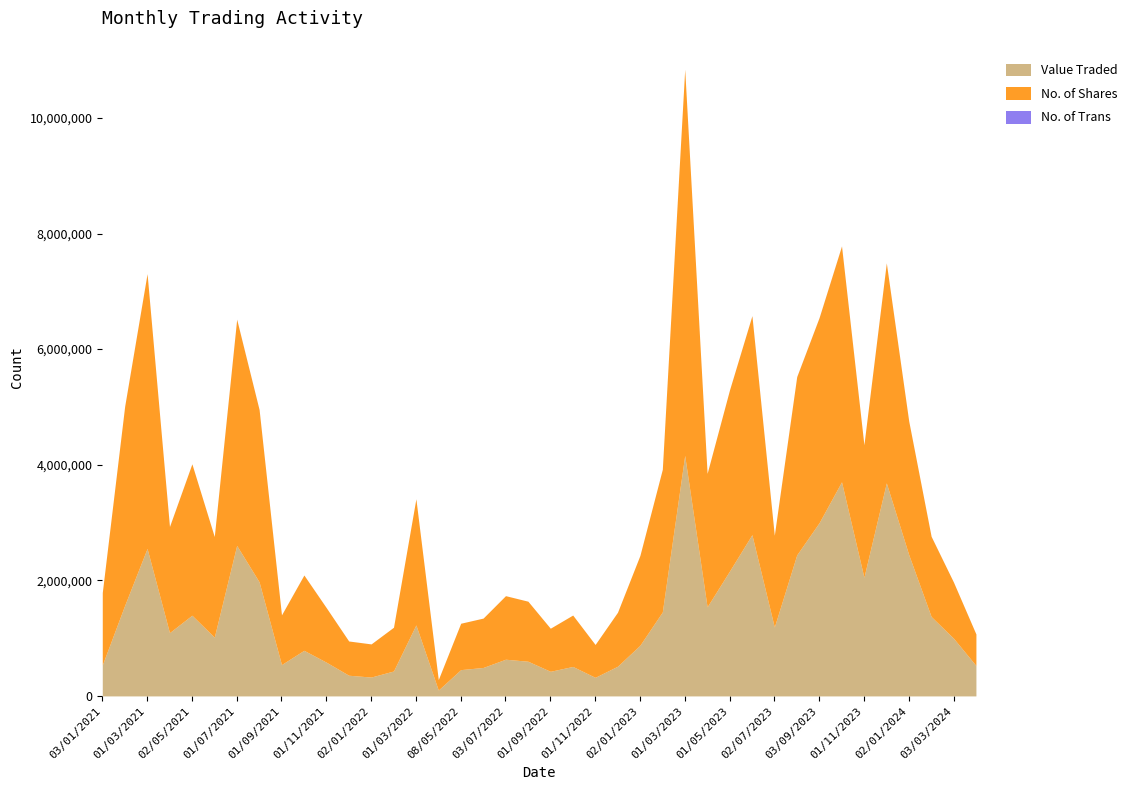

Which series has the widest spread of values?

No. of Shares